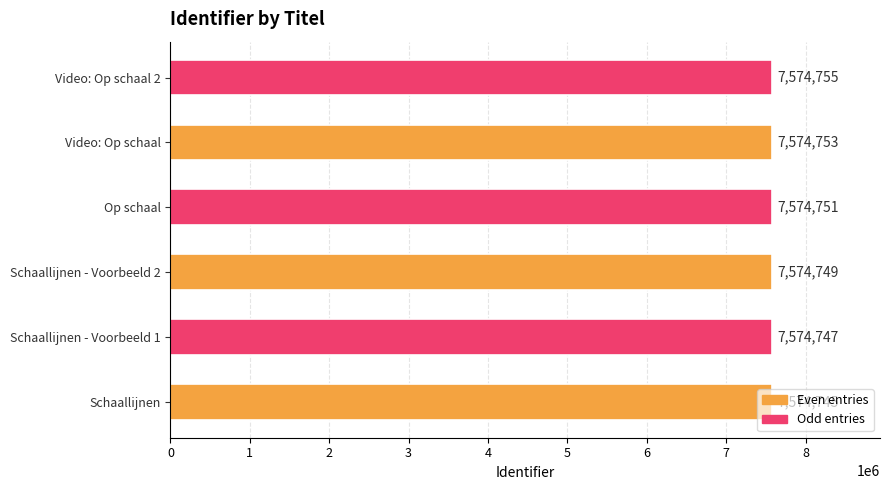

True or false: the data shows 7574753 at Video: Op schaal.

True